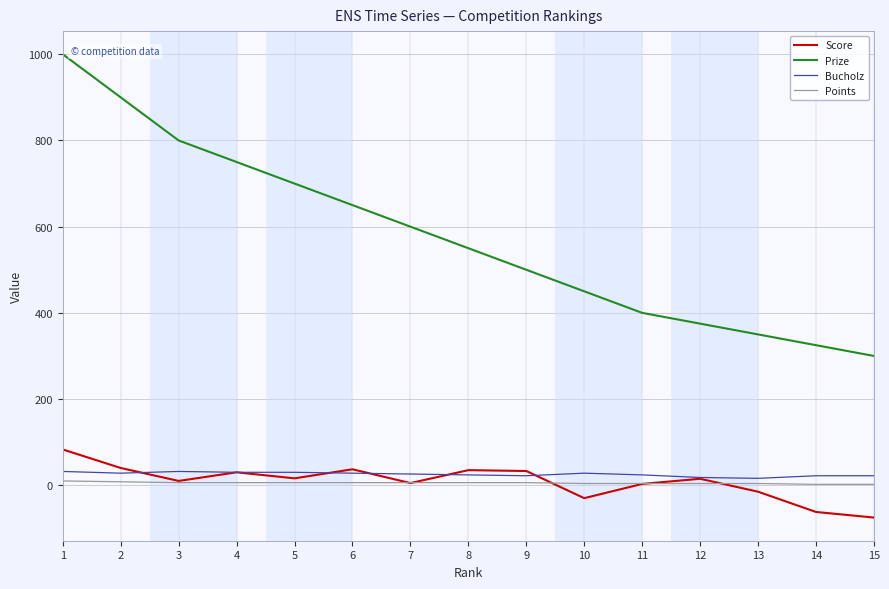

True or false: Bucholz and Points cross at least once.

False